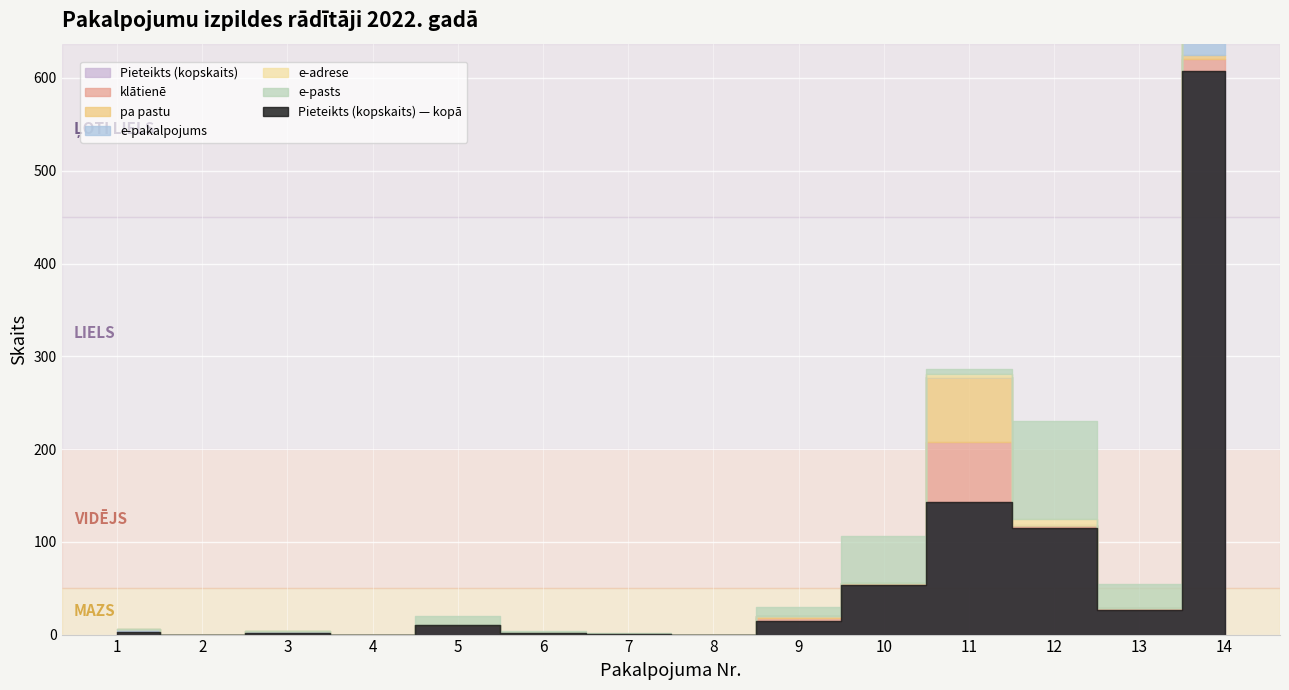

Which series has the widest spread of values?

Pieteikts (kopskaits)